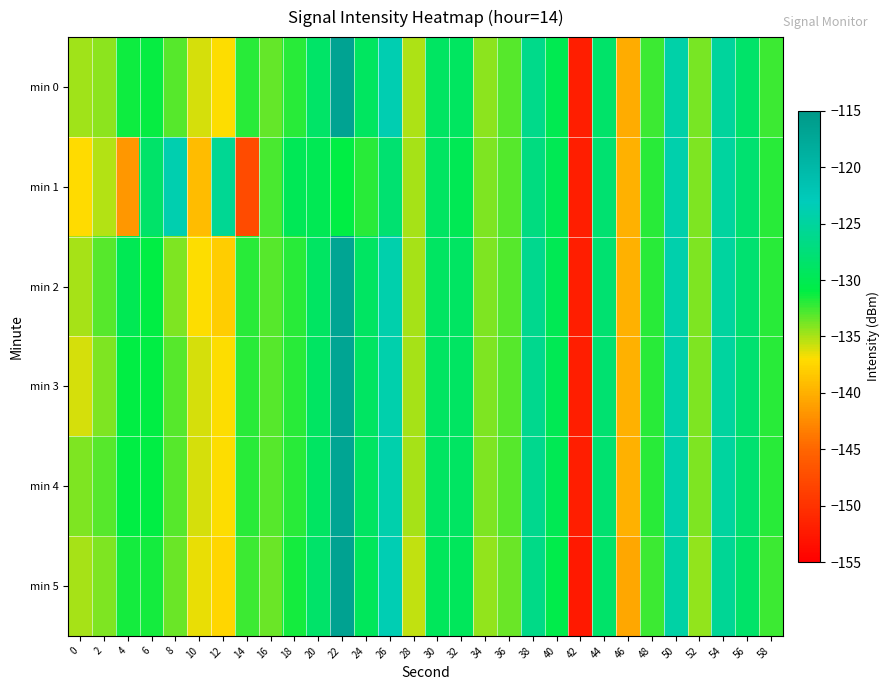

What is the difference between the highest and lowest values at 46?

0.5